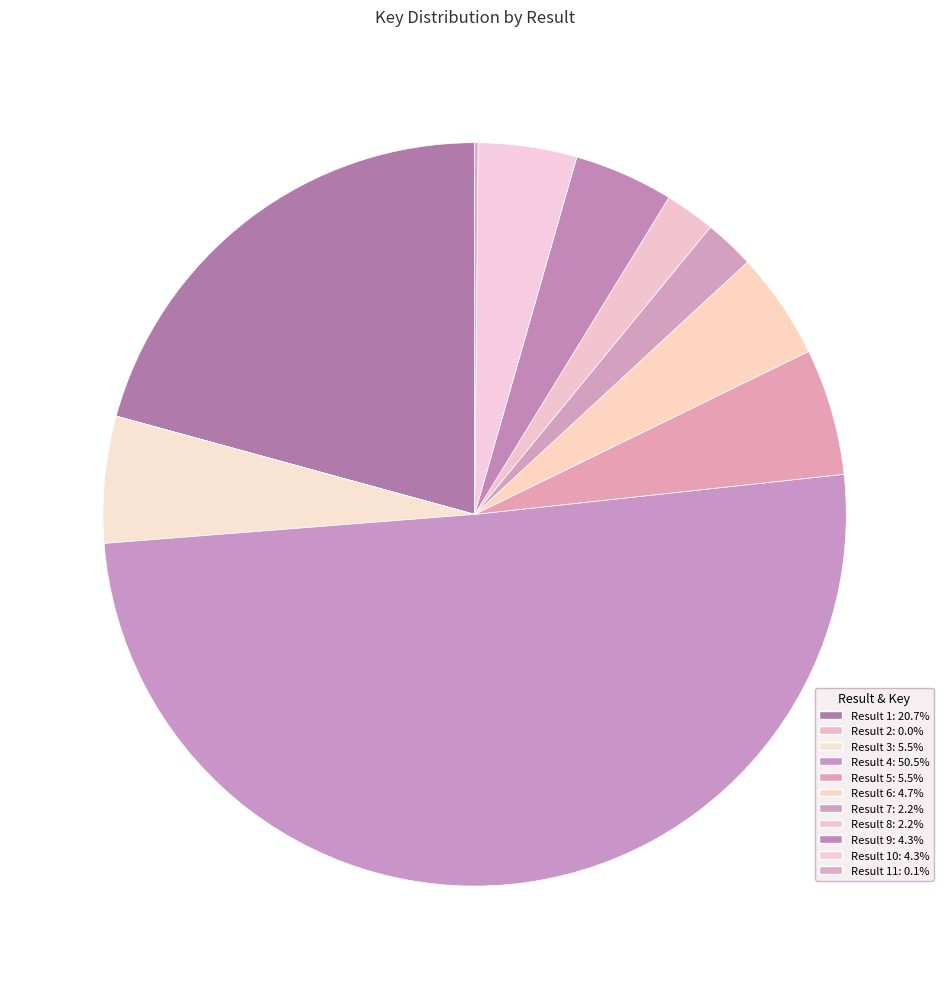

How many slices are in this pie chart?

11